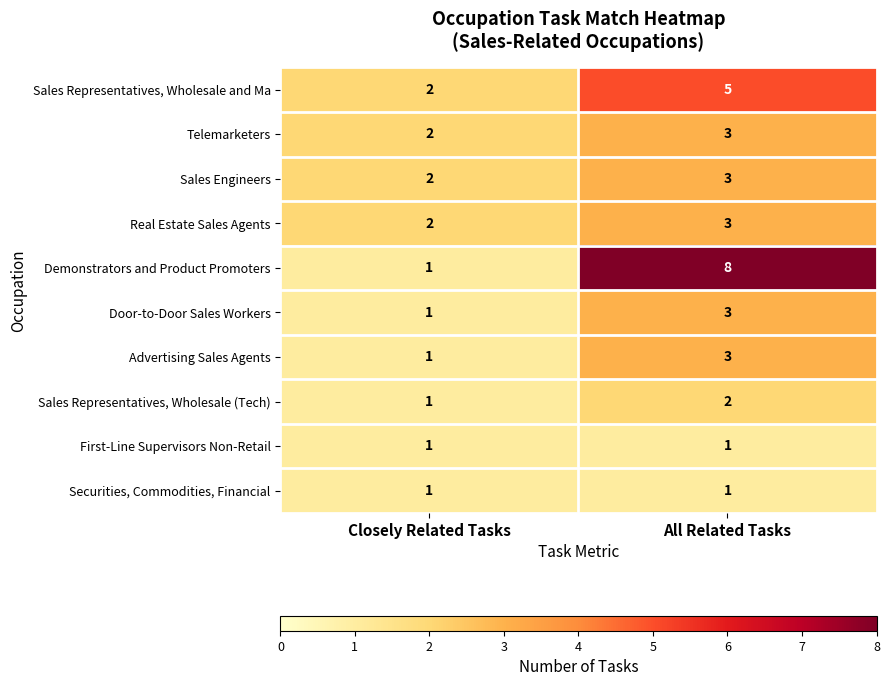

List the labels in order of Door-to-Door Sales Workers value, smallest first.

Closely Related Tasks, All Related Tasks